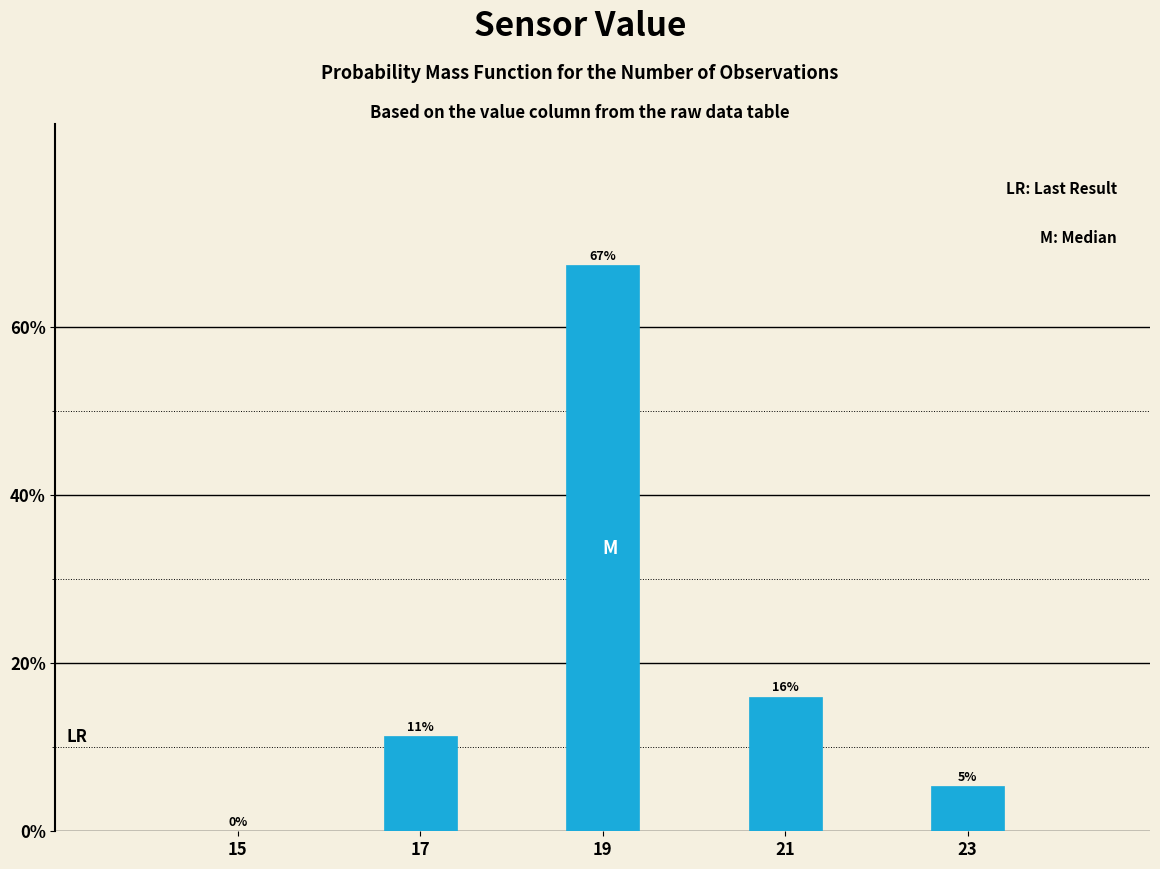

Which range on the x-axis has the tallest bar?

18 to 20